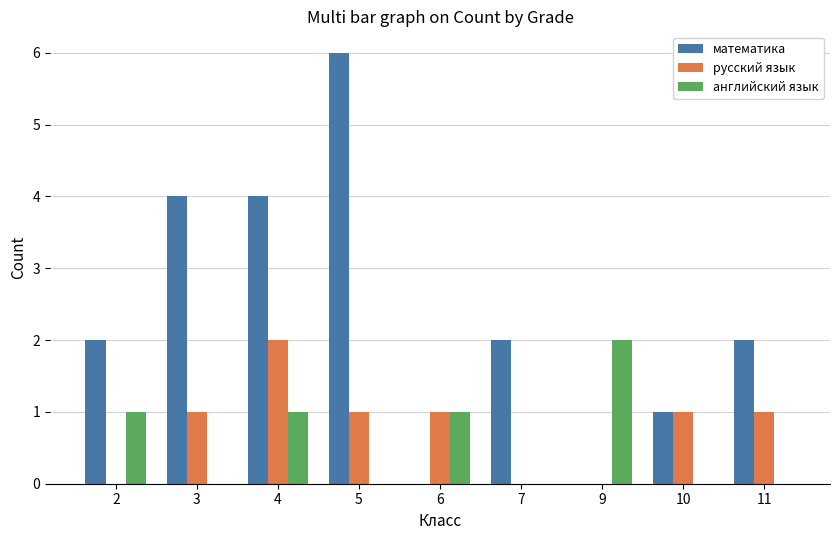

Is the value of русский язык at 11 greater than the value of английский язык at 3?

Yes